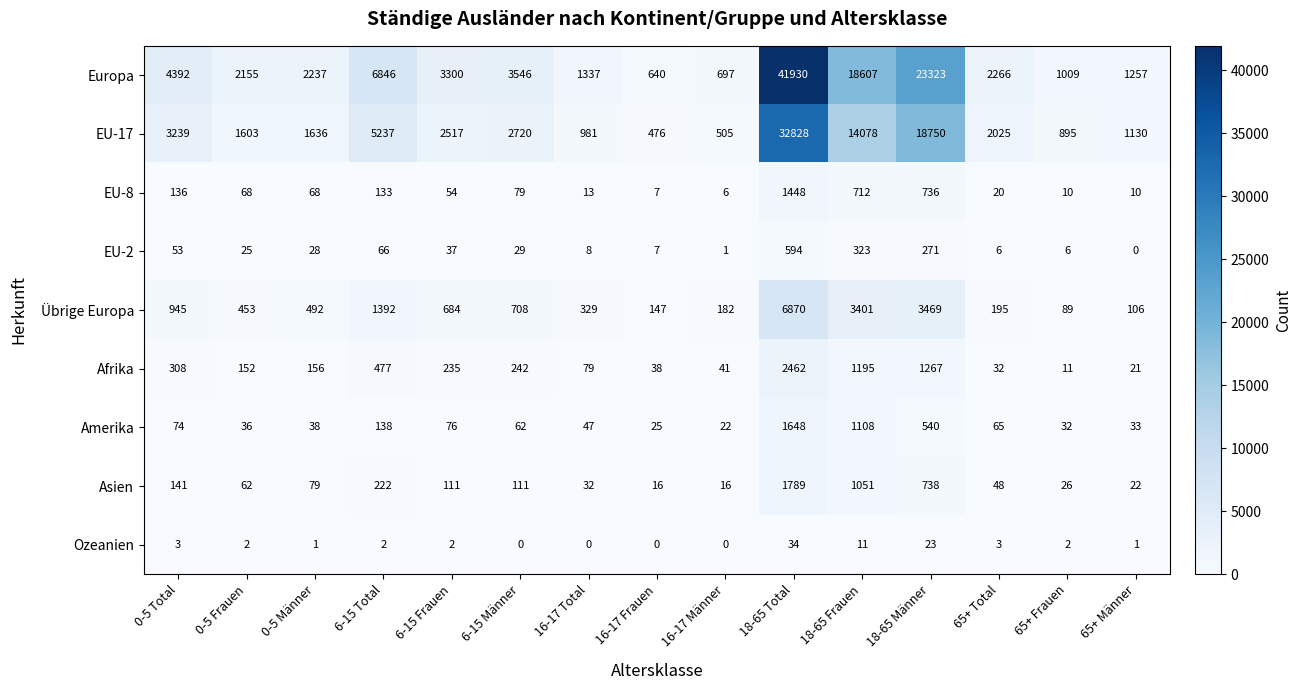

What is the sum of the EU-17 values at 65+ Männer and 6-15 Total?

6367